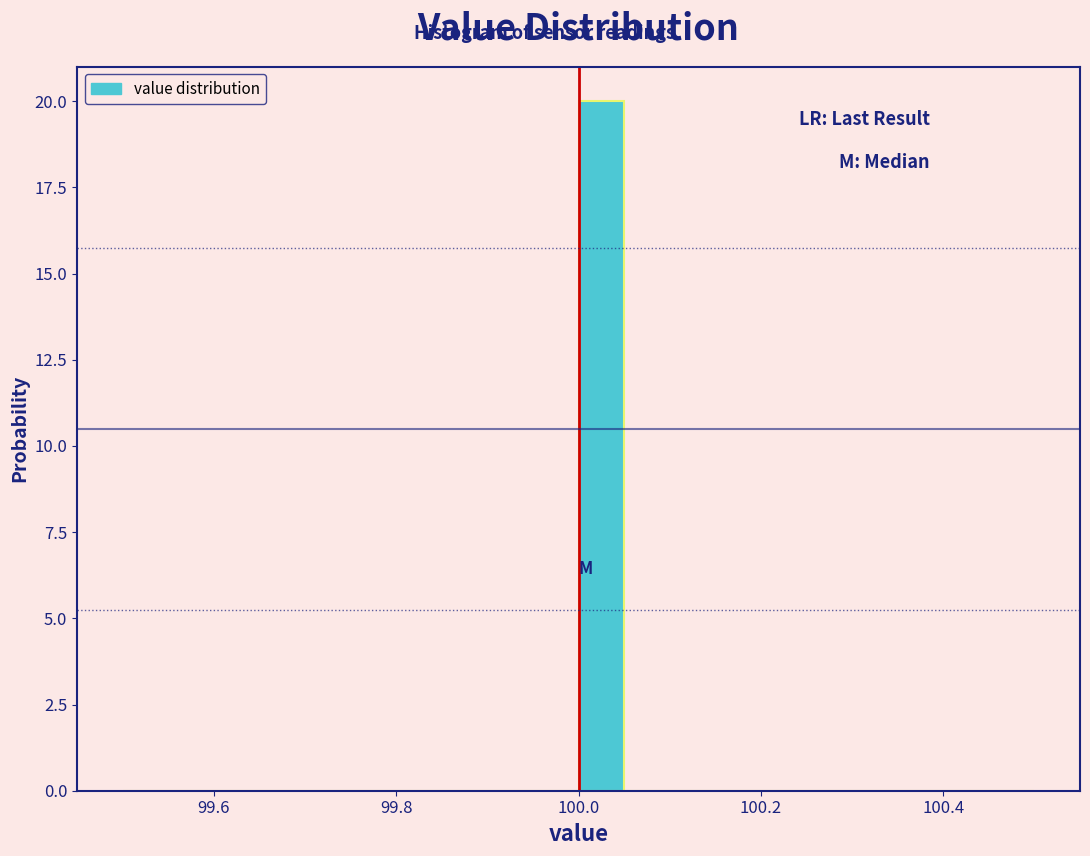

Read against the x-axis, roughly where is the centre of the tallest bar?

100.02